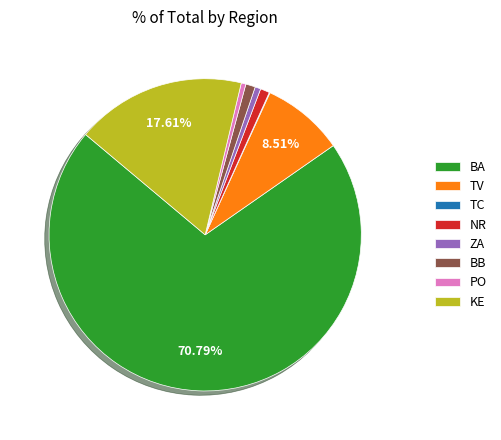

Approximately how many times larger is the value at BA compared to BB?

71.2